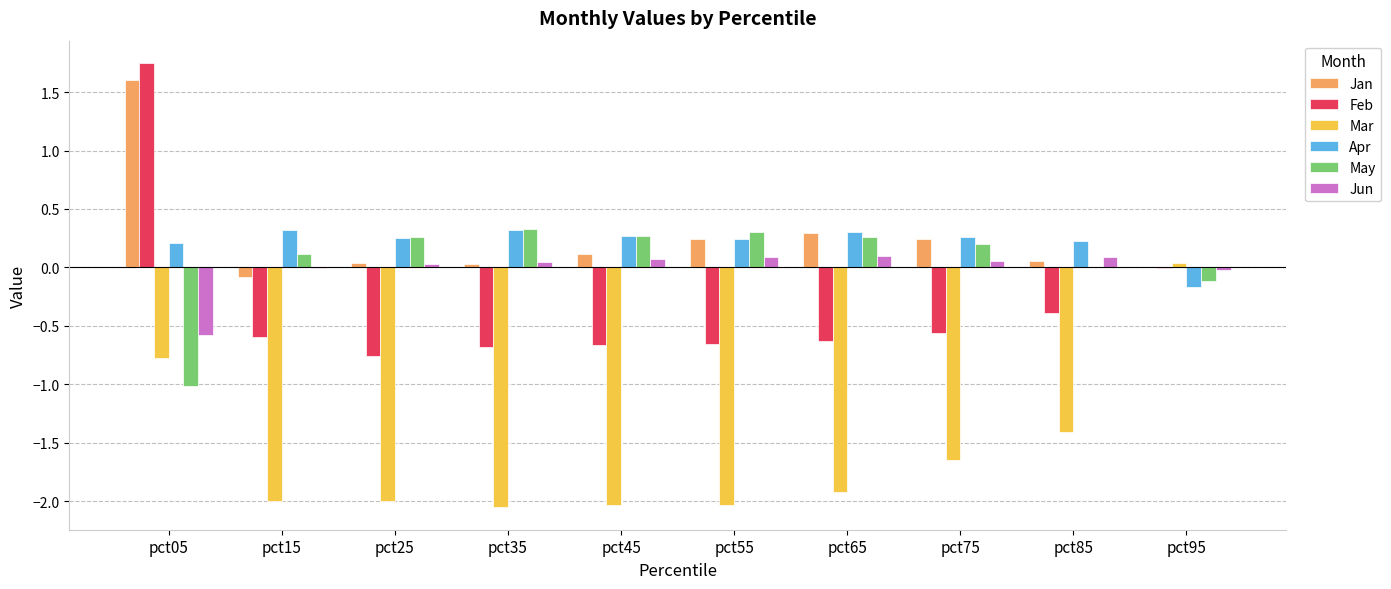

The value of Jun at pct35 is 0.0. True or false?

True